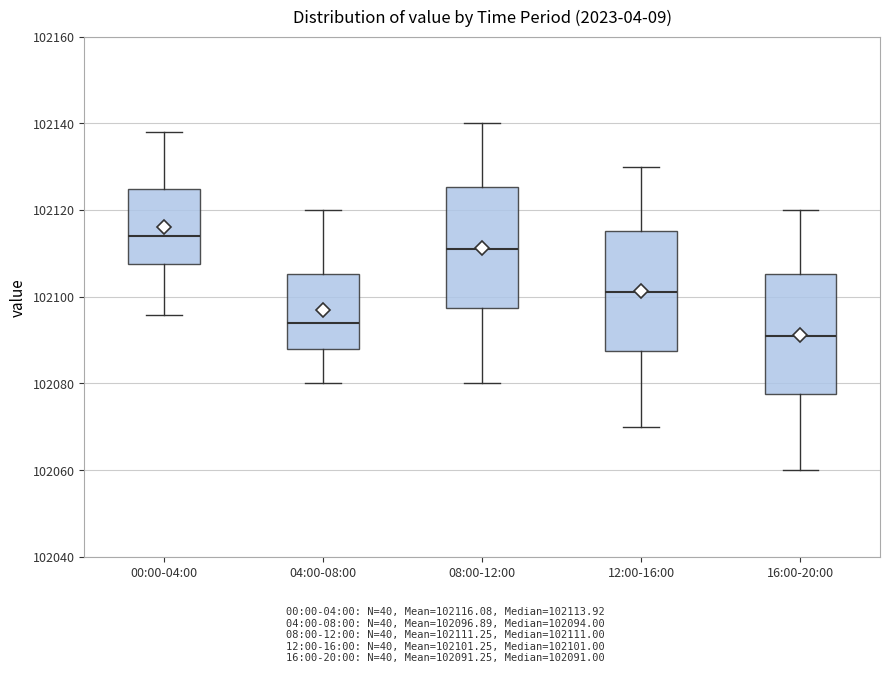

Where is the lower edge of the box for 12:00-16:00 on the y-axis? The values are not printed on the chart, so give them approximately, as read against the axis.

102088